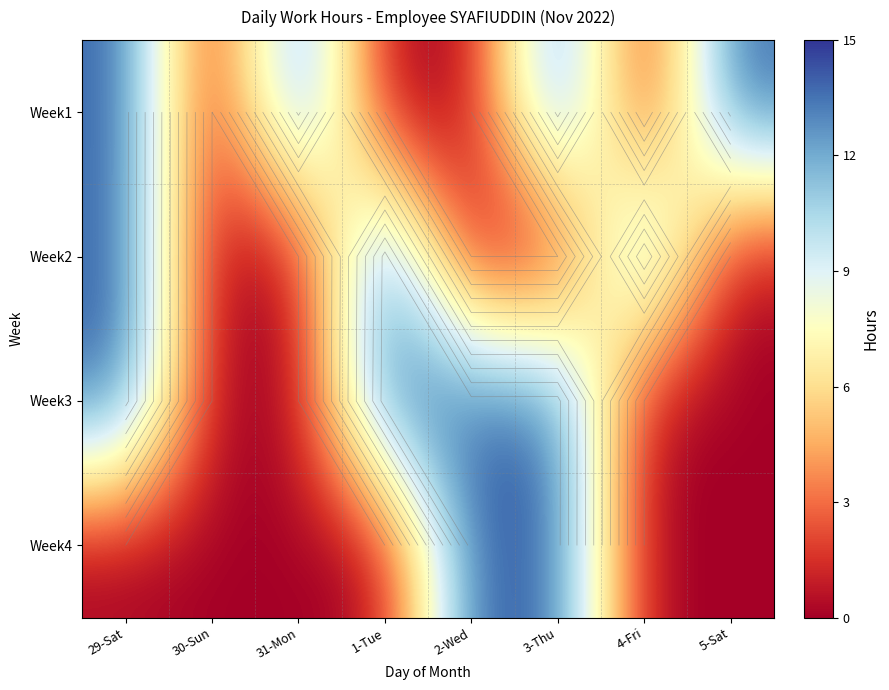

List the series in order of their peak value, highest first.

Week3, Week4, Week1, Week2